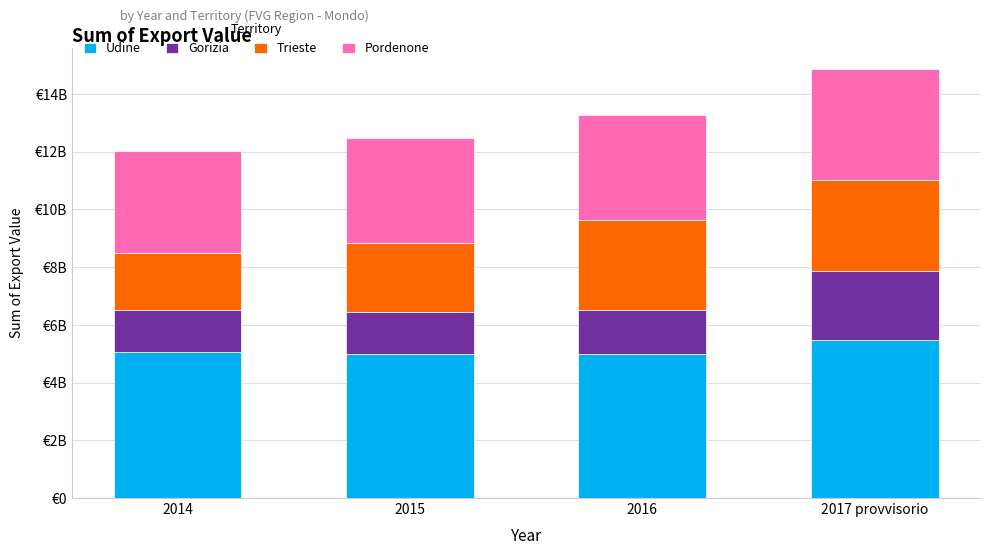

What are all the series names shown in the legend?

Udine, Gorizia, Trieste, Pordenone